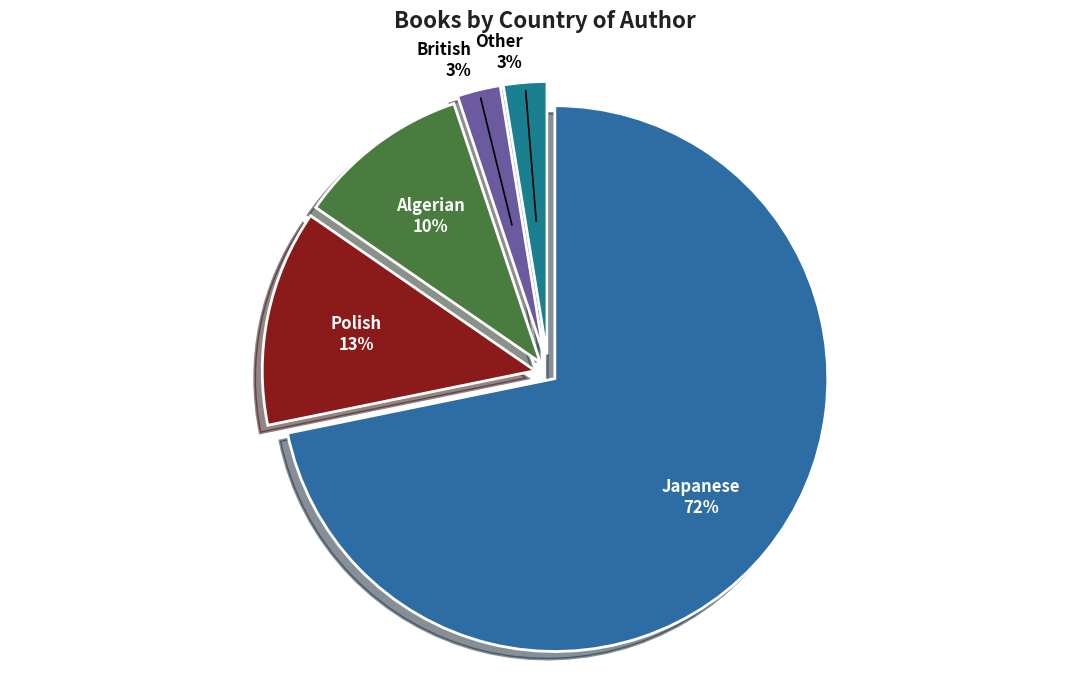

Is the sum of British and Japanese greater than half?

Yes